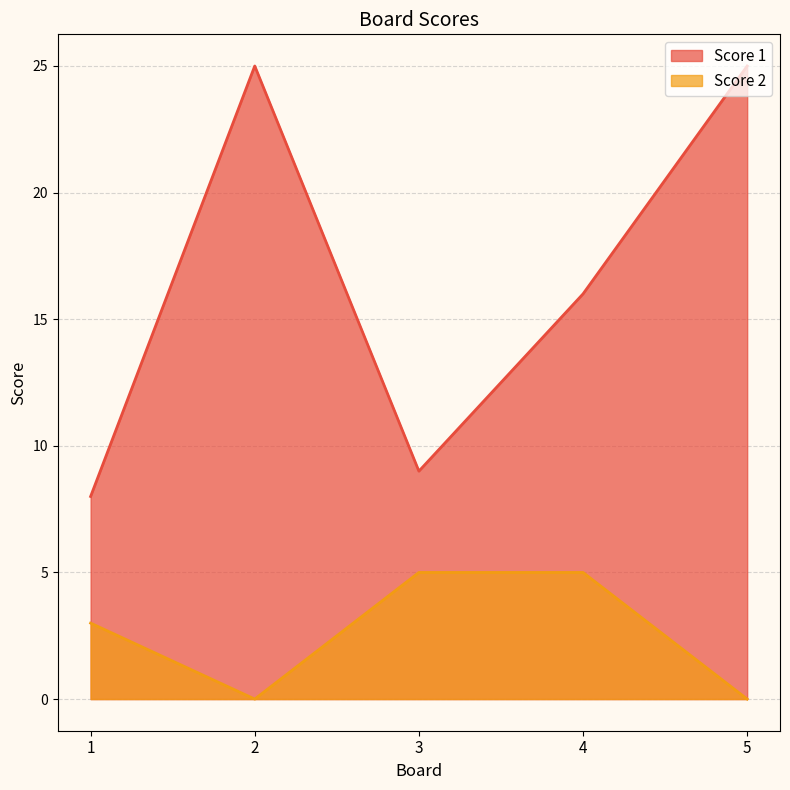

Rank the series at 5 from lowest to highest value.

Score 2, Score 1